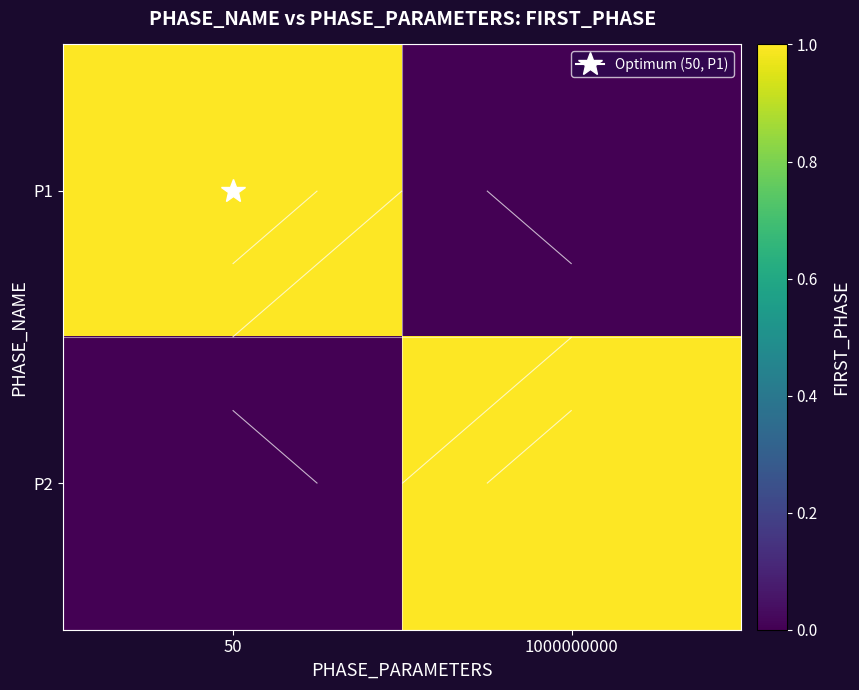

Rank the series at 50 from highest to lowest value.

P1, P2